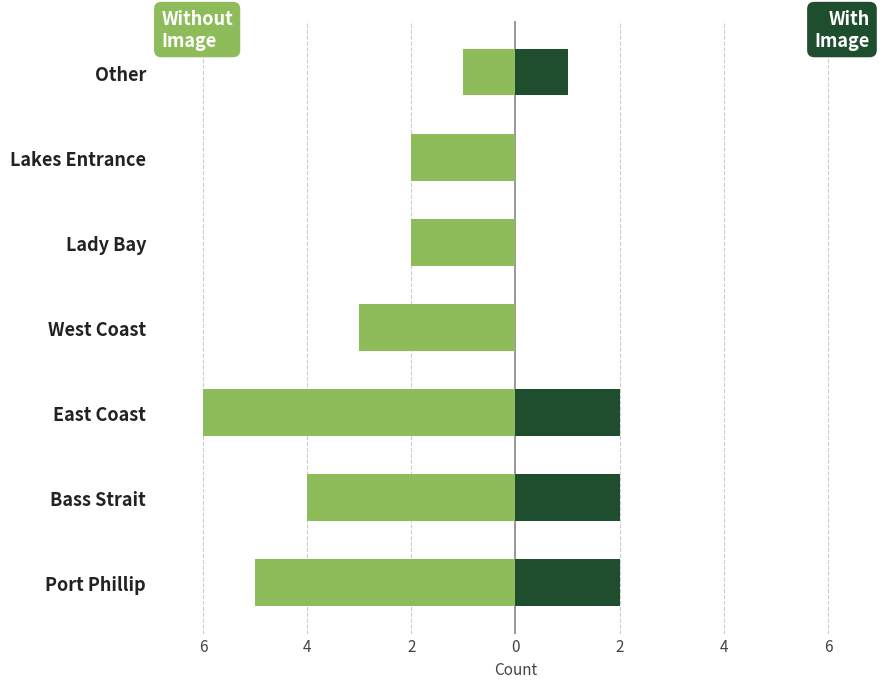

How many values in the Without Image series exceed -3?

3